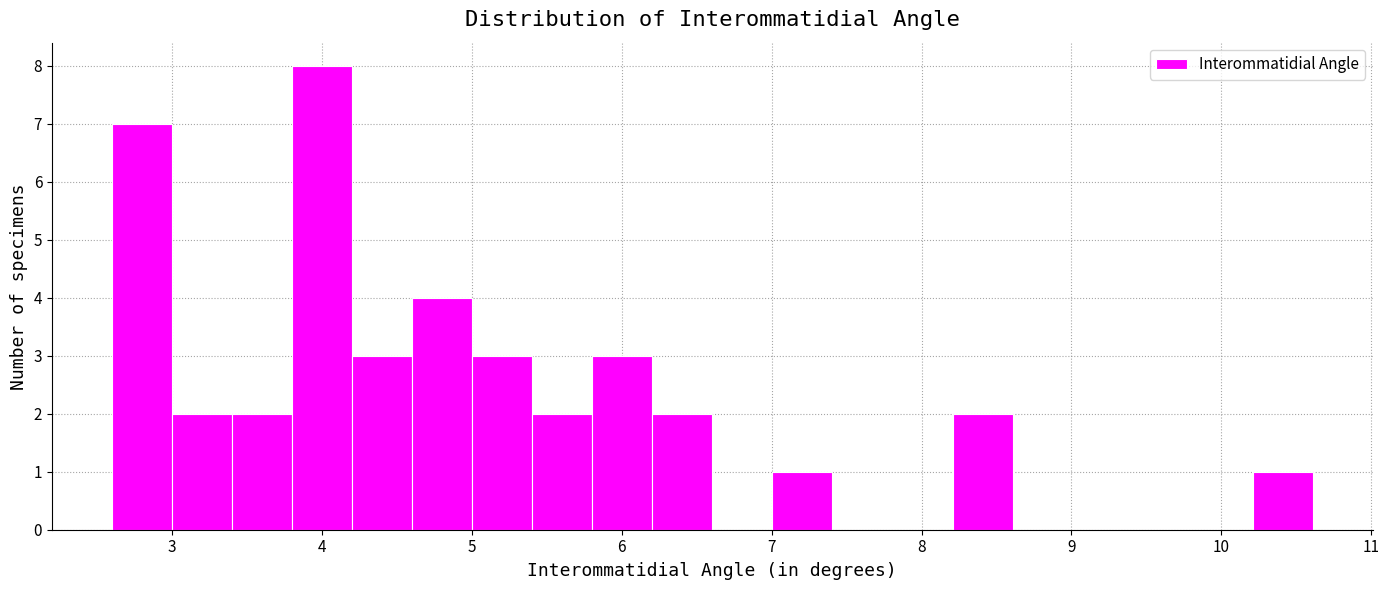

What is the height of the bar covering 5.0 to 5.4 on the x-axis? Neither the bar edges nor the heights are printed on the chart, so give them approximately, as read against the axes.

3